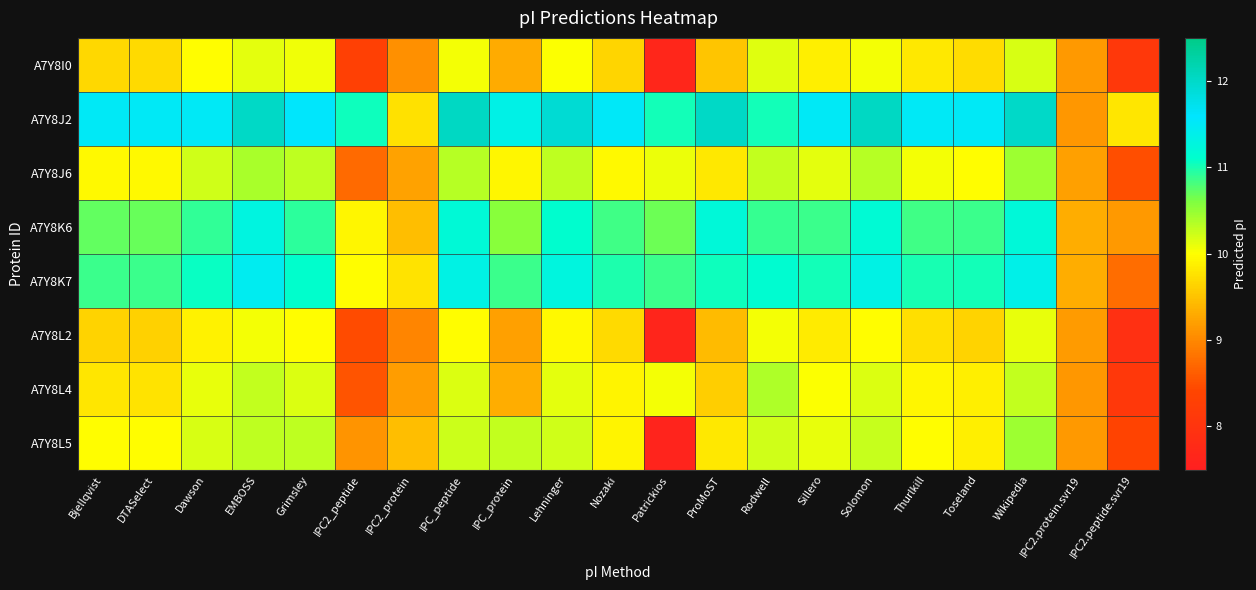

At which category is the sum across all series the highest?

Wikipedia